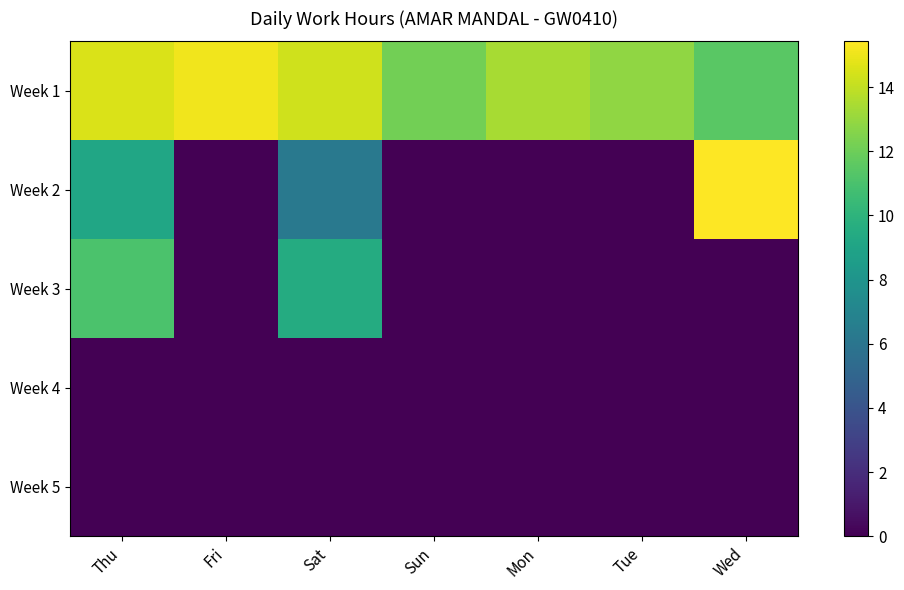

Reading left to right, transcribe all the data shown in this chart.

Week 1: Thu=14.6	Fri=15.1	Sat=14.3	Sun=12.2	Mon=13.4	Tue=12.9	Wed=11.5
Week 2: Thu=9.2	Fri=0.0	Sat=6.2	Sun=0.0	Mon=0.0	Tue=0.0	Wed=15.4
Week 3: Thu=11.1	Fri=0.0	Sat=9.5	Sun=0.0	Mon=0.0	Tue=0.0	Wed=0.0
Week 4: Thu=0.0	Fri=0.0	Sat=0.0	Sun=0.0	Mon=0.0	Tue=0.0	Wed=0.0
Week 5: Thu=0.0	Fri=0.0	Sat=0.0	Sun=0.0	Mon=0.0	Tue=0.0	Wed=0.0